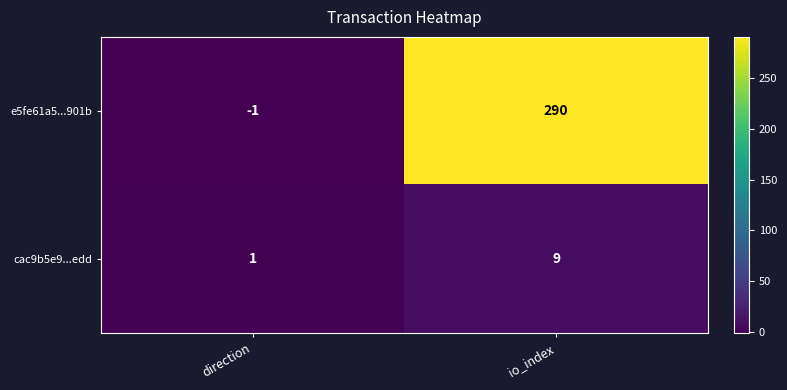

The value of cac9b5e9...edd at io_index is 6. True or false?

False